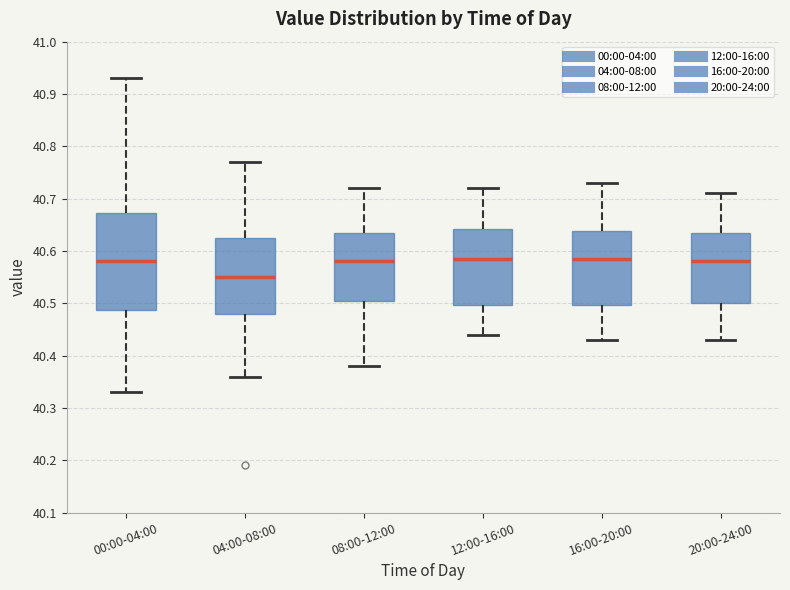

Reading left to right, transcribe this box plot: for each box, give where its median line is, the range the box spans, and where its two whiskers end, as read against the y-axis. The values are not printed on the chart, so give them approximately, as read against the axis.

00:00-04:00: median 40.58, box 40.49 to 40.67, whiskers 40.33 to 40.93
04:00-08:00: median 40.55, box 40.48 to 40.63, whiskers 40.36 to 40.77
08:00-12:00: median 40.58, box 40.51 to 40.64, whiskers 40.38 to 40.72
12:00-16:00: median 40.59, box 40.50 to 40.64, whiskers 40.44 to 40.72
16:00-20:00: median 40.59, box 40.50 to 40.64, whiskers 40.43 to 40.73
20:00-24:00: median 40.58, box 40.50 to 40.64, whiskers 40.43 to 40.71